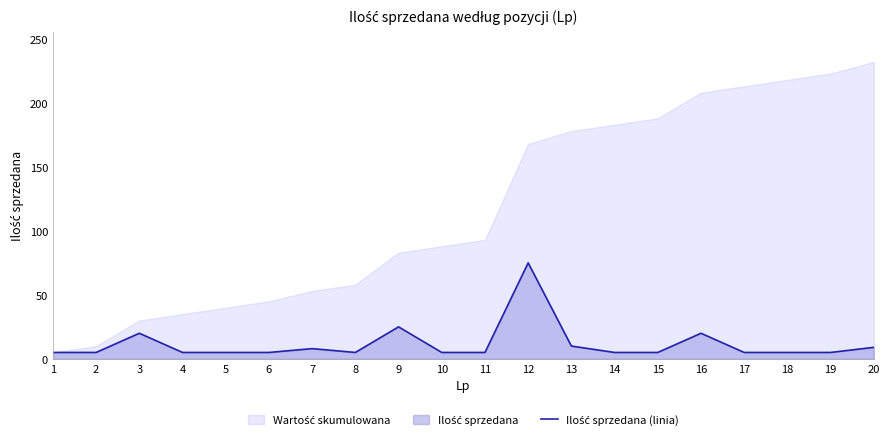

Rank the categories by value from lowest to highest.

1, 2, 4, 5, 6, 8, 10, 11, 14, 15, 17, 18, 19, 7, 20, 13, 3, 16, 9, 12